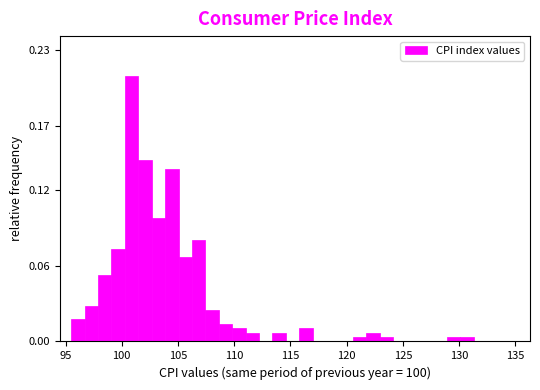

Read against the x-axis, roughly where is the centre of the tallest bar?

101.0